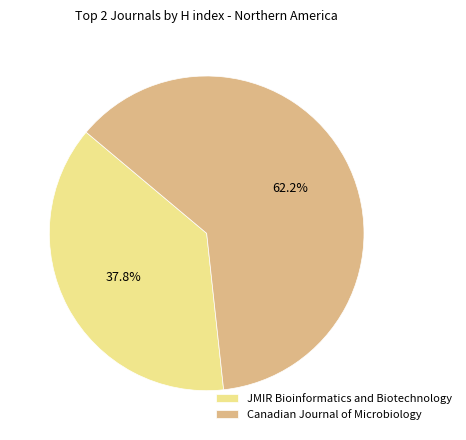

What is the total percentage of Canadian Journal of Microbiology and JMIR Bioinformatics and Biotechnology?

100.0%